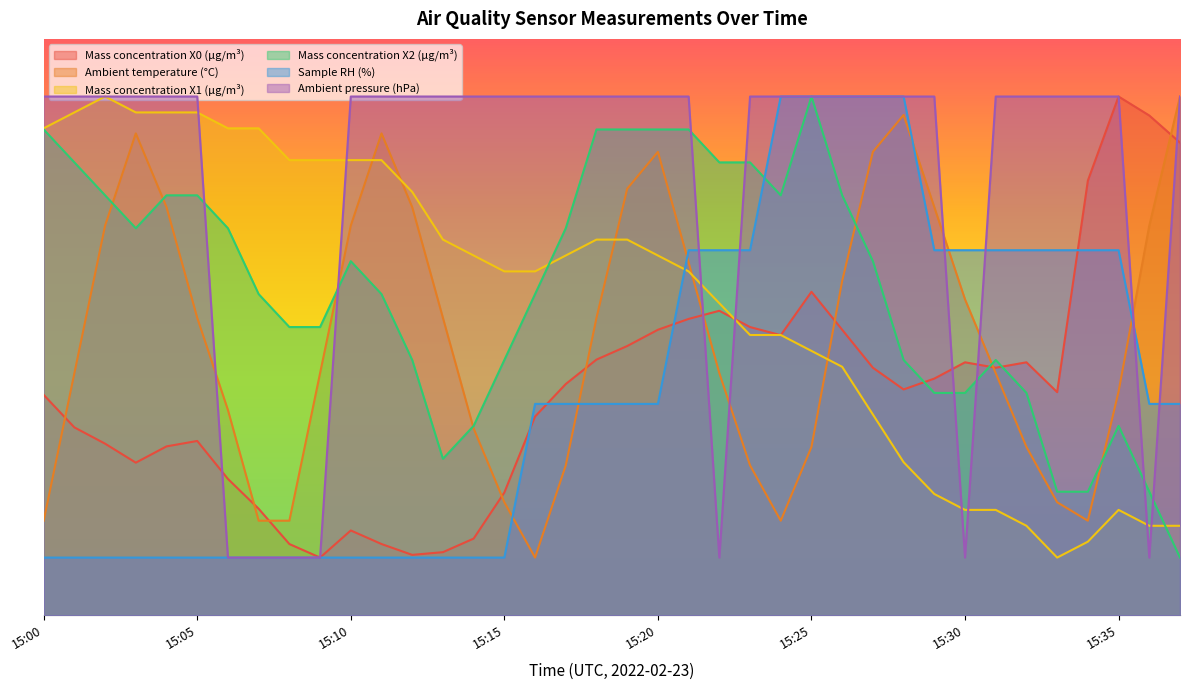

Does the chart display data point markers on the line(s)?

No